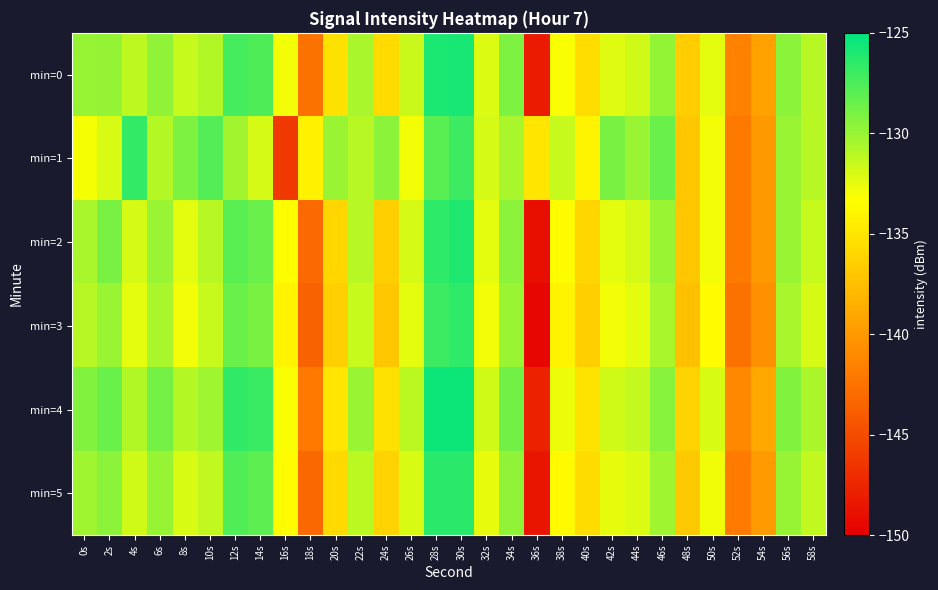

At which category is the sum across all series the highest?

30s